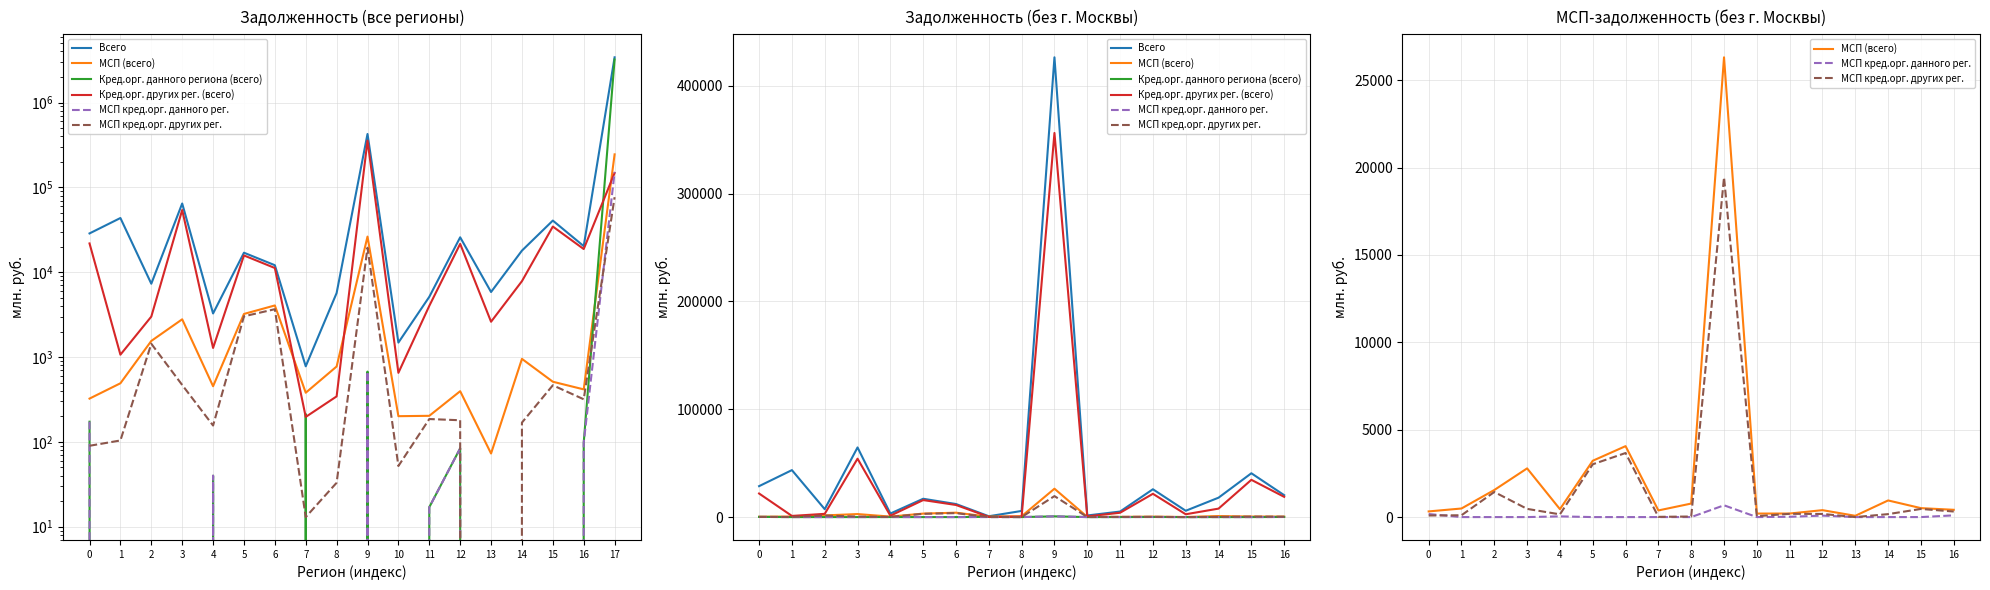

What is the average value of the Всего series?

42726